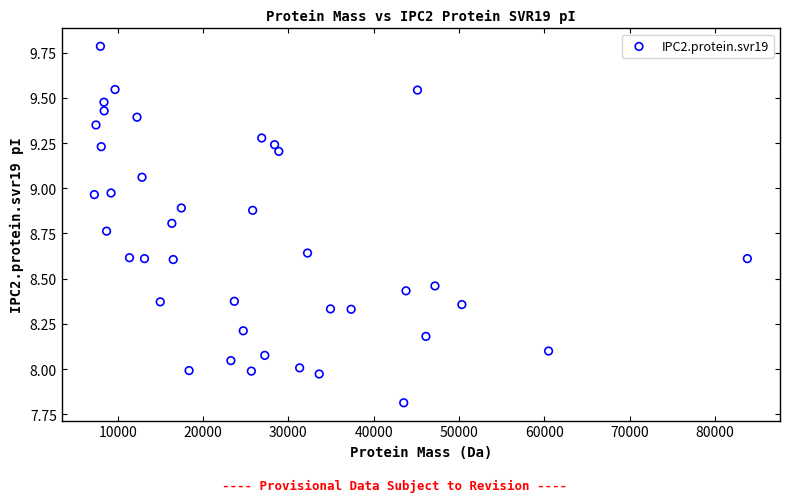

What is the range of Y values (max minus min)?

2.0